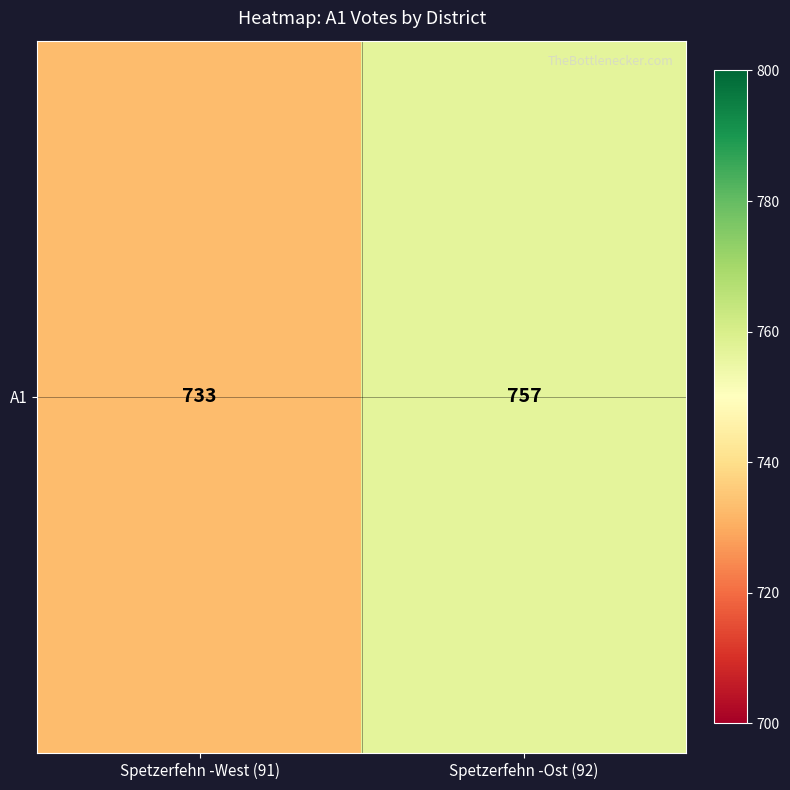

What is the maximum value shown in the chart?

757